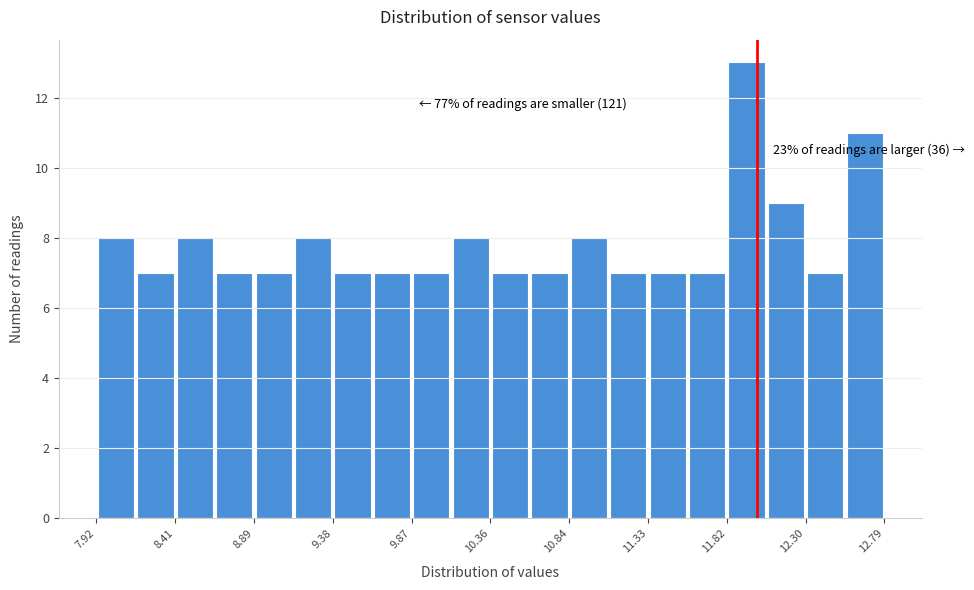

Over which range of the x-axis is the bar tallest?

11.80 to 12.05